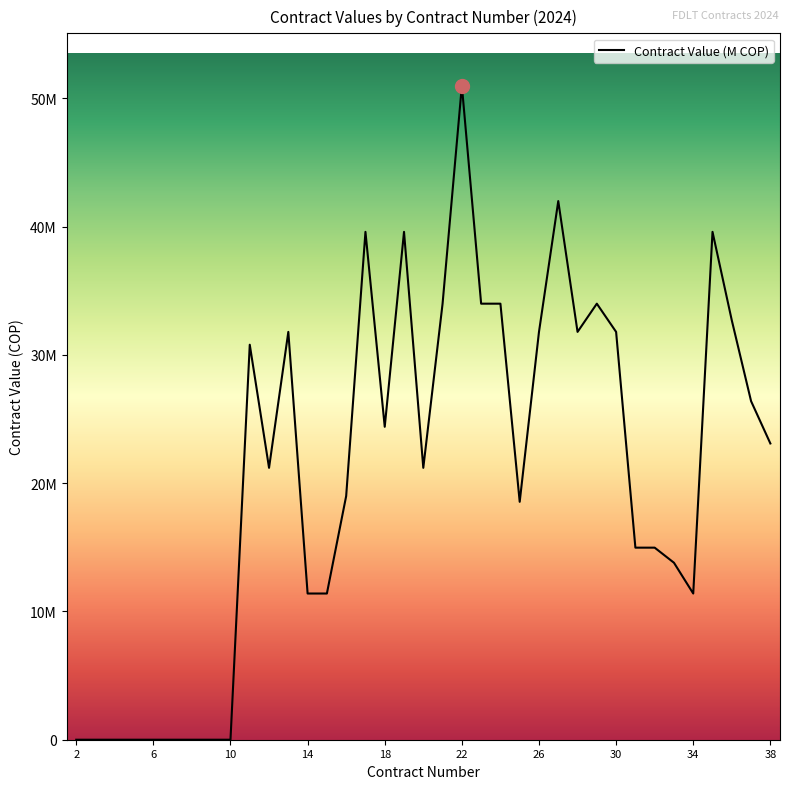

What is the difference between the second highest and second lowest values?

42000000